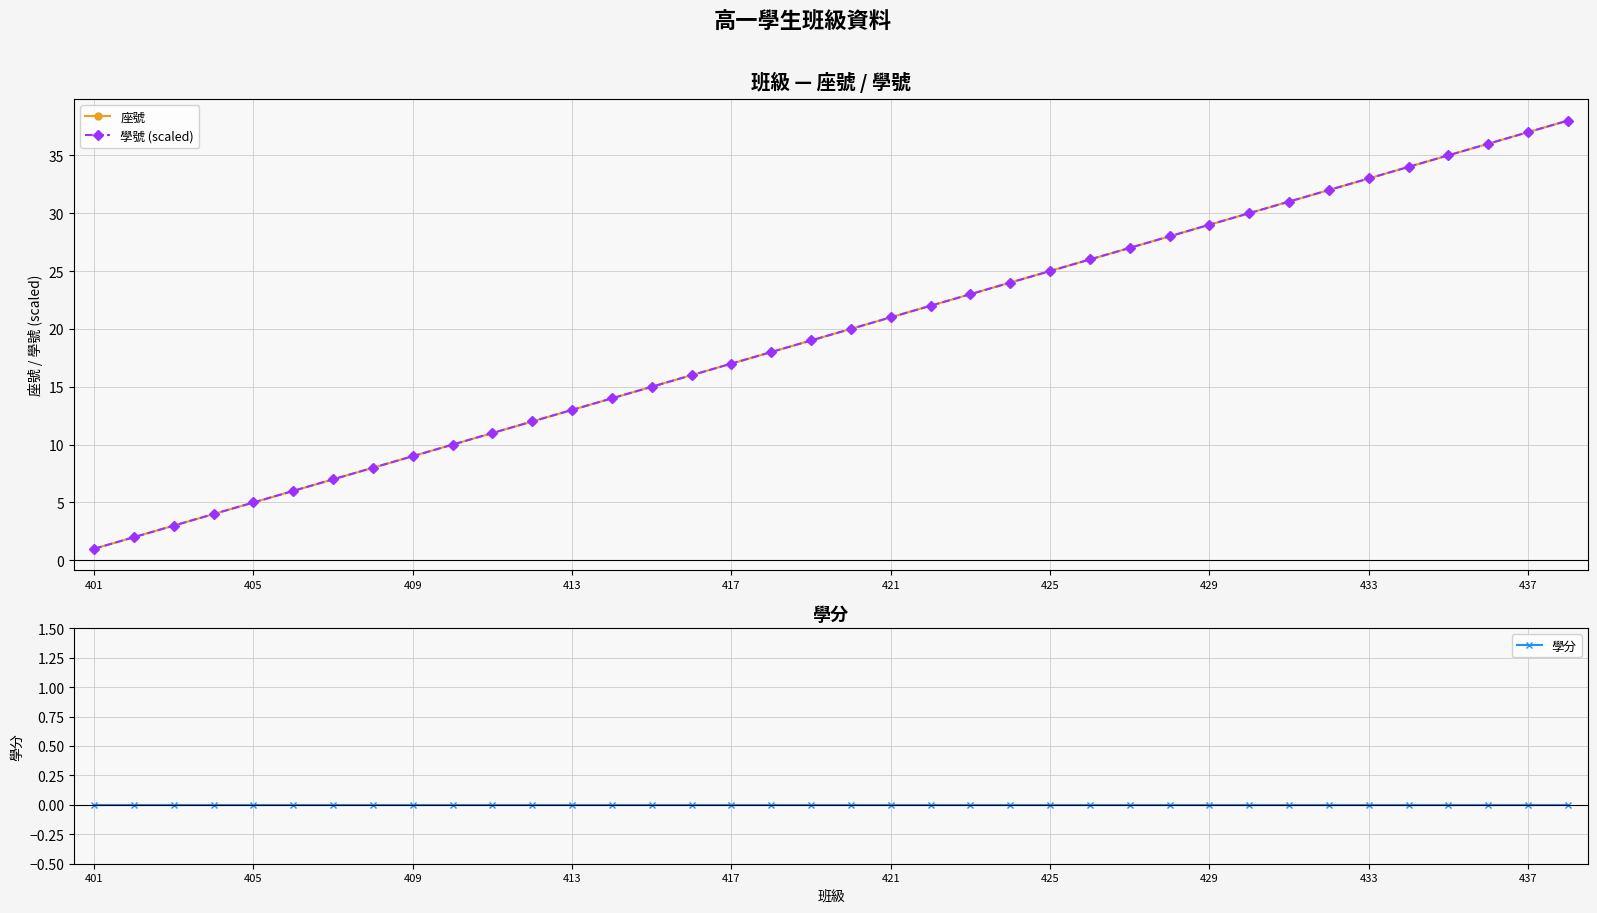

True or false: 座號 and 學分 cross at least once.

False